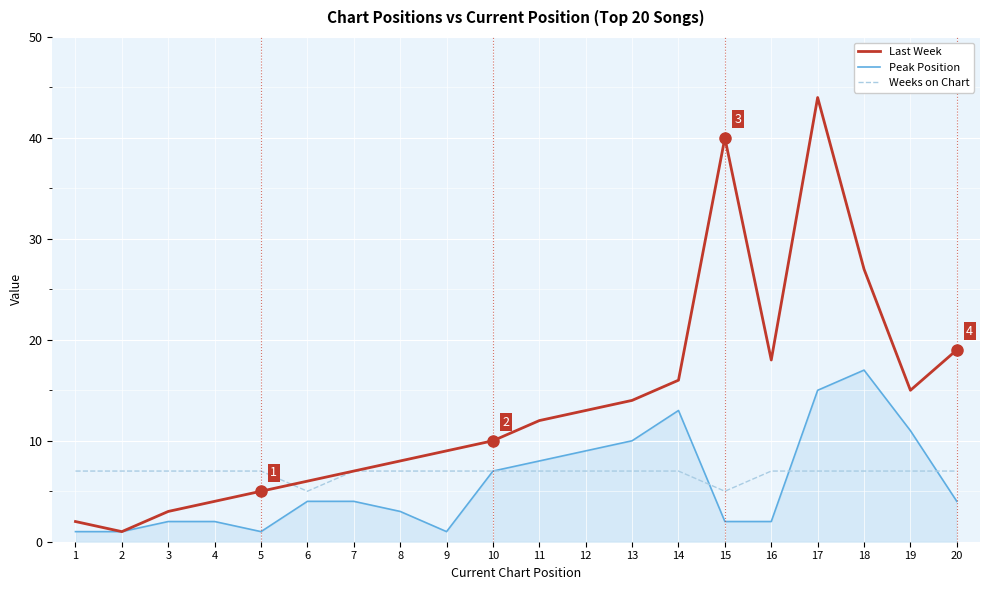

The value of Weeks on Chart at 10 is 4. True or false?

False